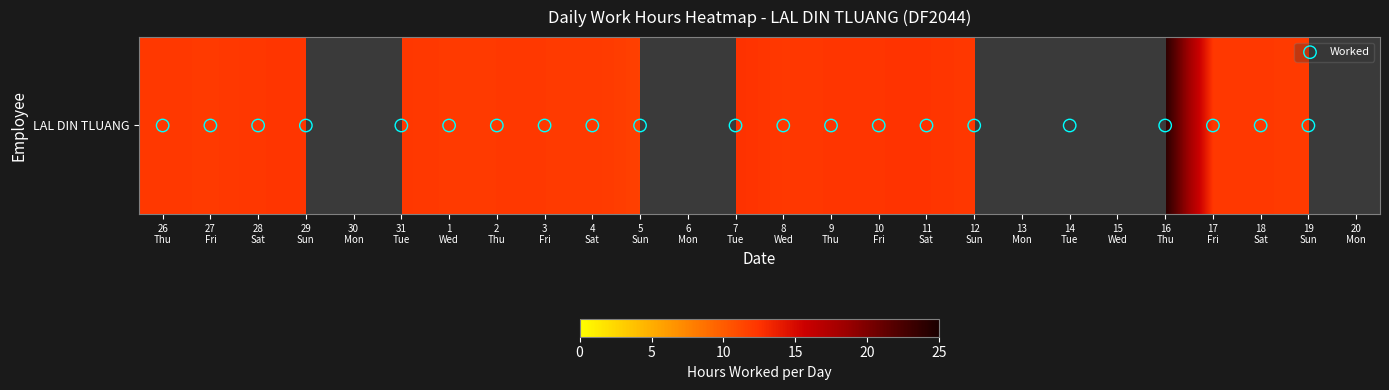

Approximately how many times larger is the value at 2
Thu compared to 10
Fri?

1.0